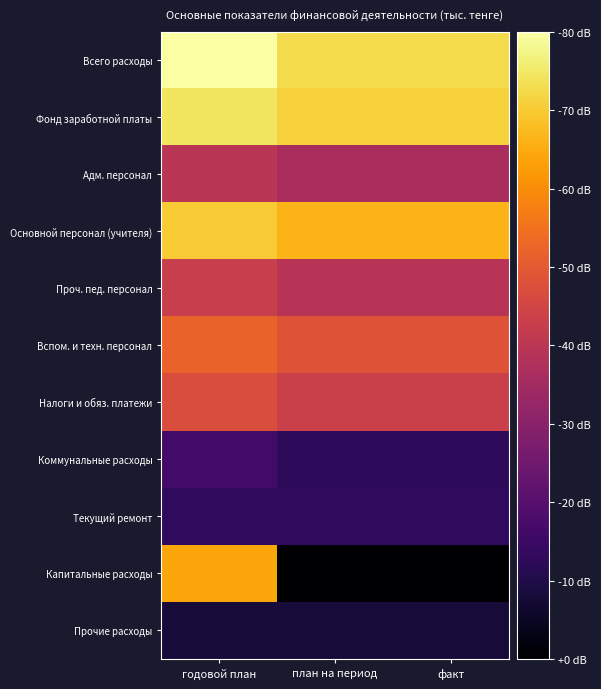

Reading left to right, list all the values displayed in this chart.

Всего расходы: годовой план=4.8	план на период=4.6	факт=4.6
Фонд заработной платы: годовой план=4.6	план на период=4.5	факт=4.5
Адм. персонал: годовой план=3.4	план на период=3.3	факт=3.3
Основной персонал (учителя): годовой план=4.5	план на период=4.4	факт=4.4
Проч. пед. персонал: годовой план=3.5	план на период=3.4	факт=3.4
Вспом. и техн. персонал: годовой план=3.9	план на период=3.7	факт=3.7
Налоги и обяз. платежи: годовой план=3.7	план на период=3.6	факт=3.6
Коммунальные расходы: годовой план=2.6	план на период=2.5	факт=2.5
Текущий ремонт: годовой план=2.5	план на период=2.5	факт=2.5
Капитальные расходы: годовой план=4.3	план на период=2.0	факт=2.0
Прочие расходы: годовой план=2.3	план на период=2.3	факт=2.3